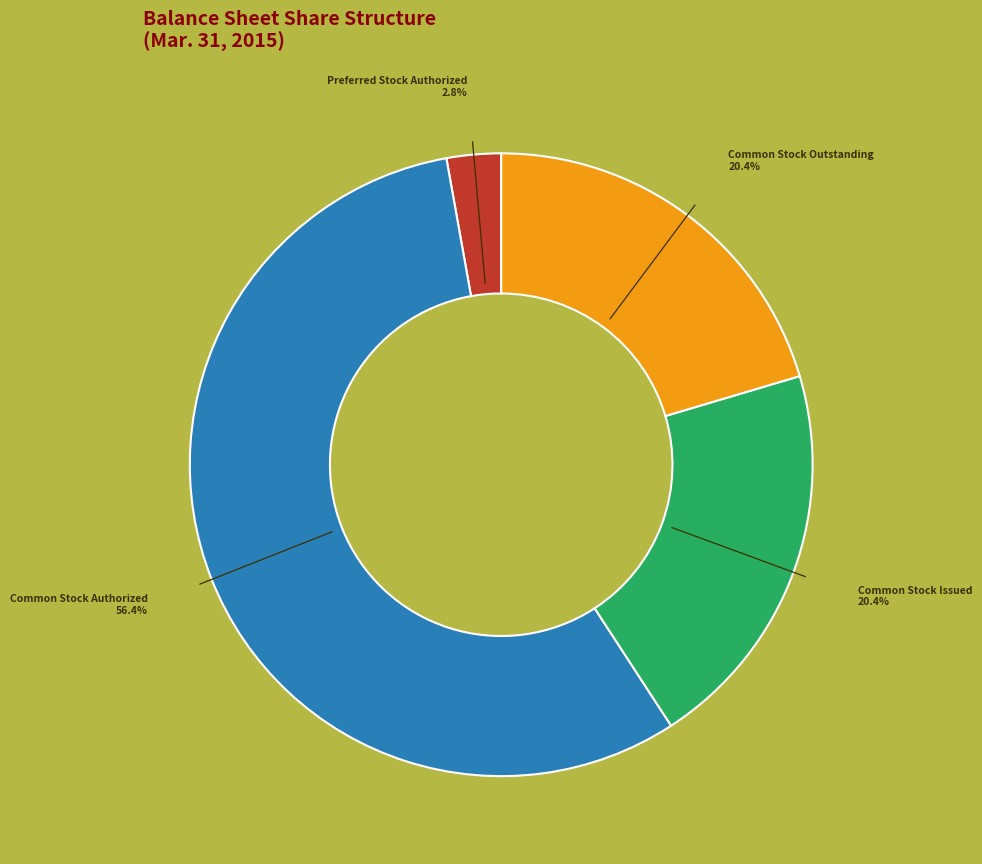

What percentage is NOT represented by Preferred Stock Authorized?

97.2%